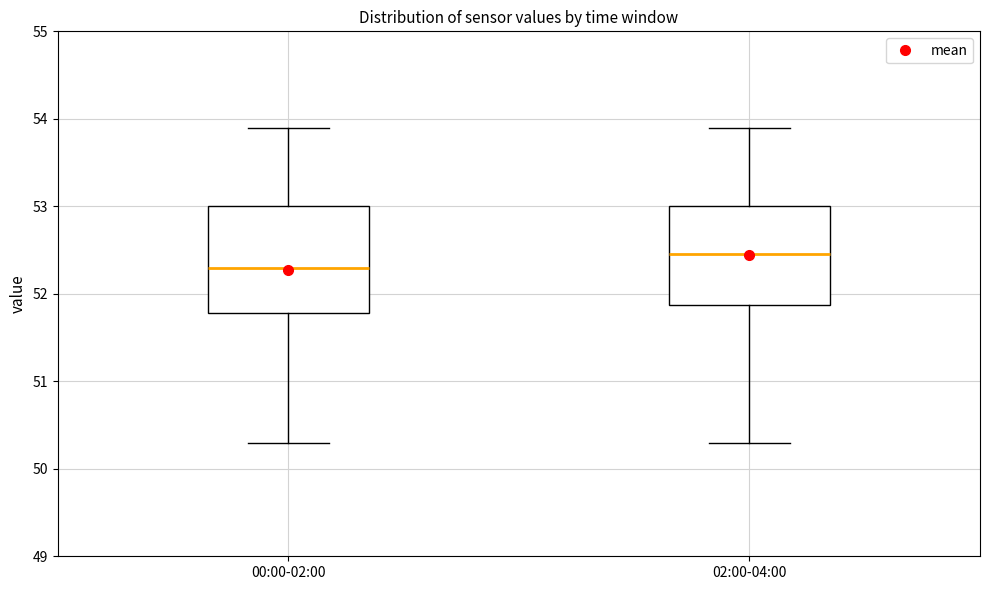

Which box's median line is the highest?

02:00-04:00